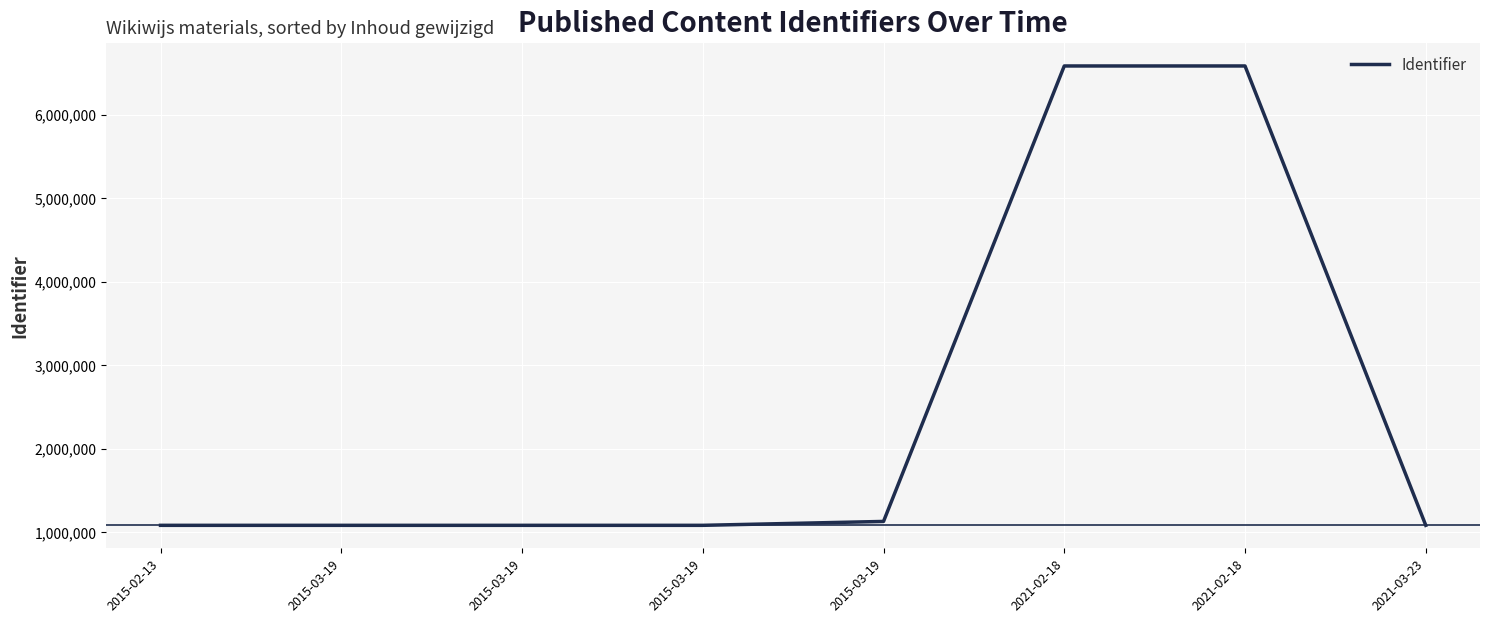

Does the chart have visible grid lines?

Yes